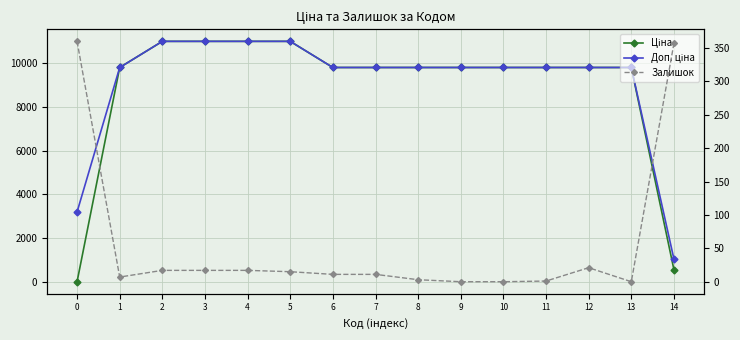

Between 0 and 4, which series saw the biggest shift?

Ціна